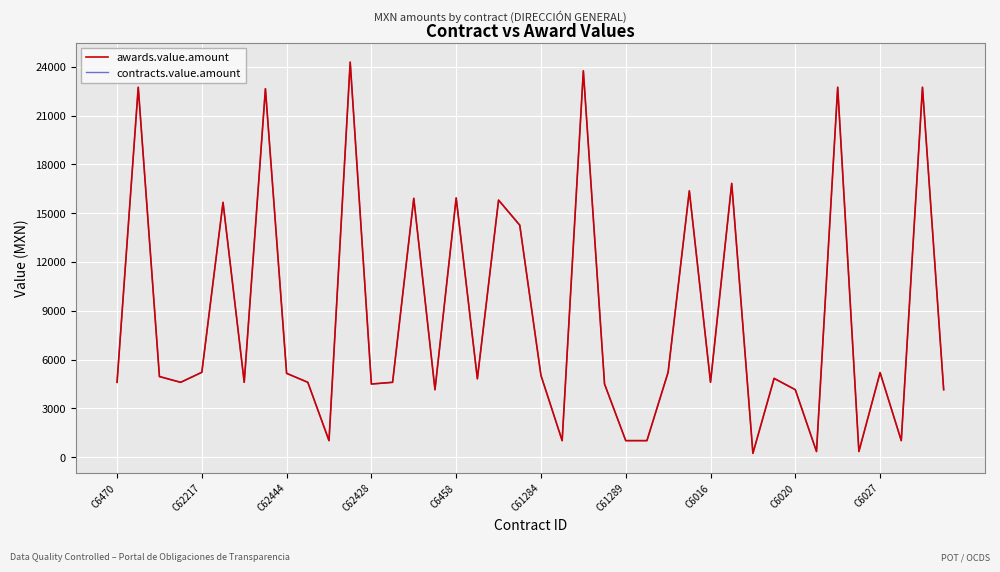

Does the chart have visible grid lines?

Yes